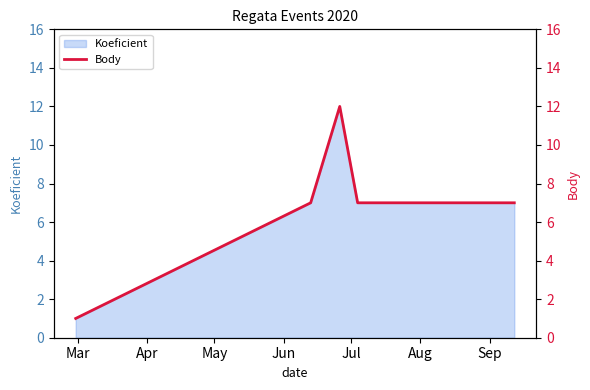

The value at Jun is 3. True or false?

False